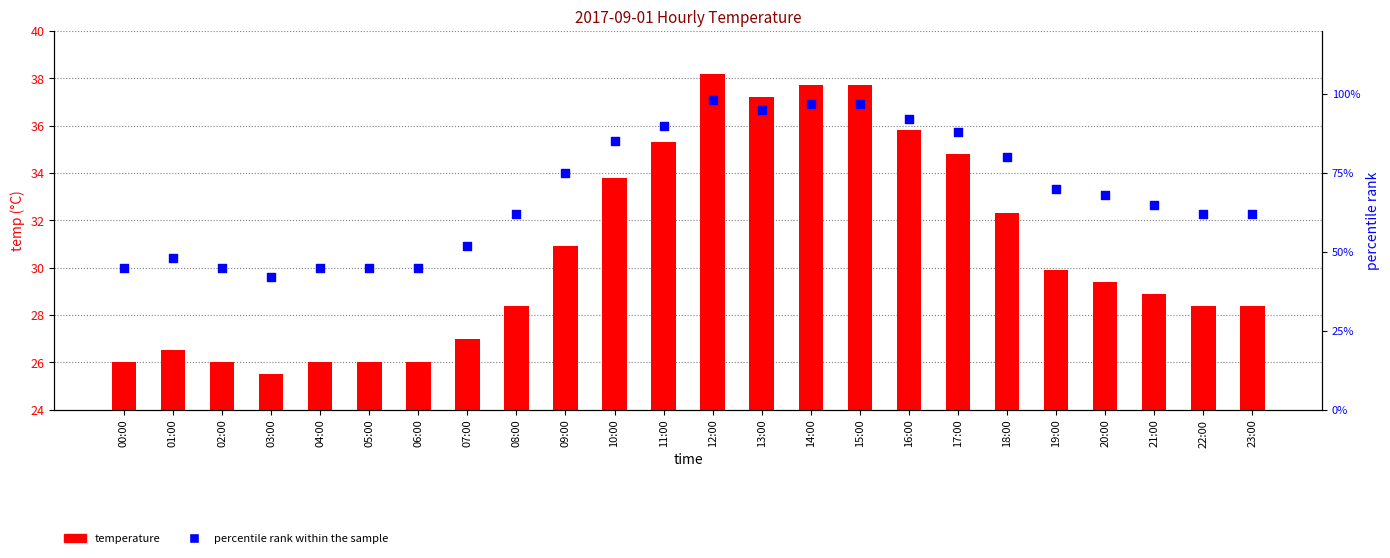

Is the value of temperature at 10:00 greater than the value of percentile rank within the sample at 04:00?

No